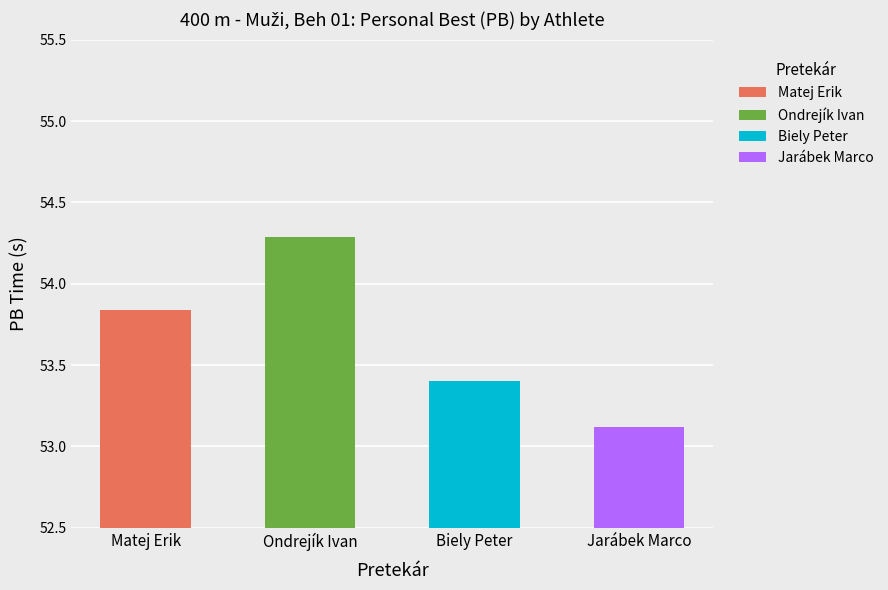

What is the greatest value displayed?

54.3